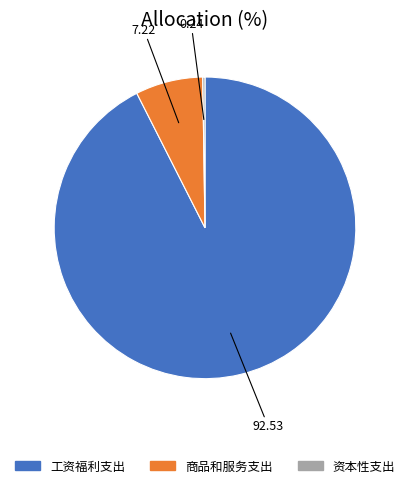

Which has a higher value, 工资福利支出 or 商品和服务支出?

工资福利支出